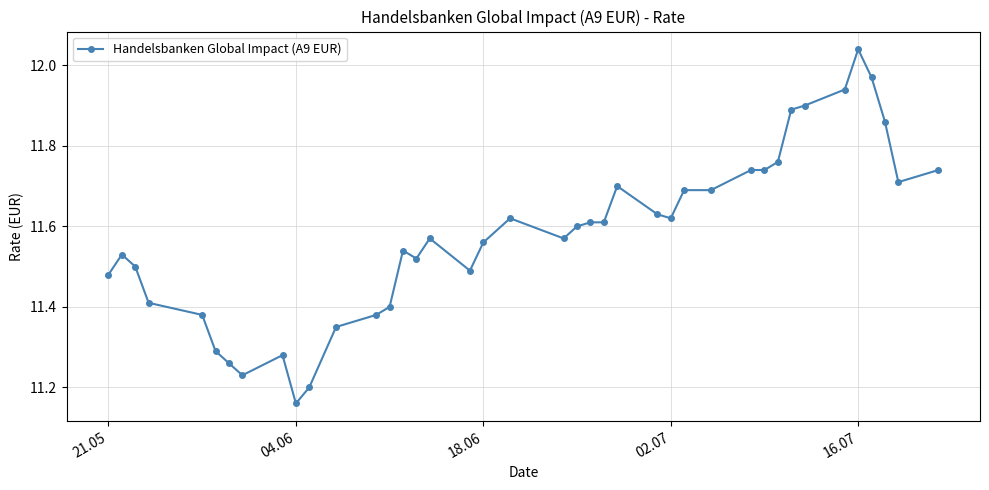

True or false: there are more than 2 points higher than both neighbors.

True